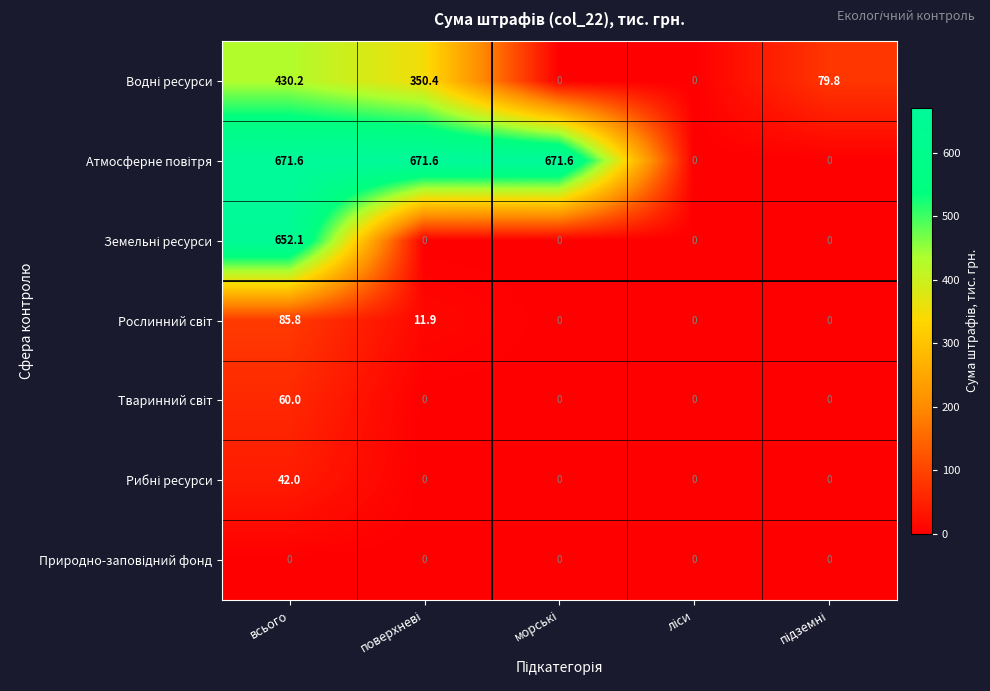

What is the spread (max minus min) of values at всього?

671.6